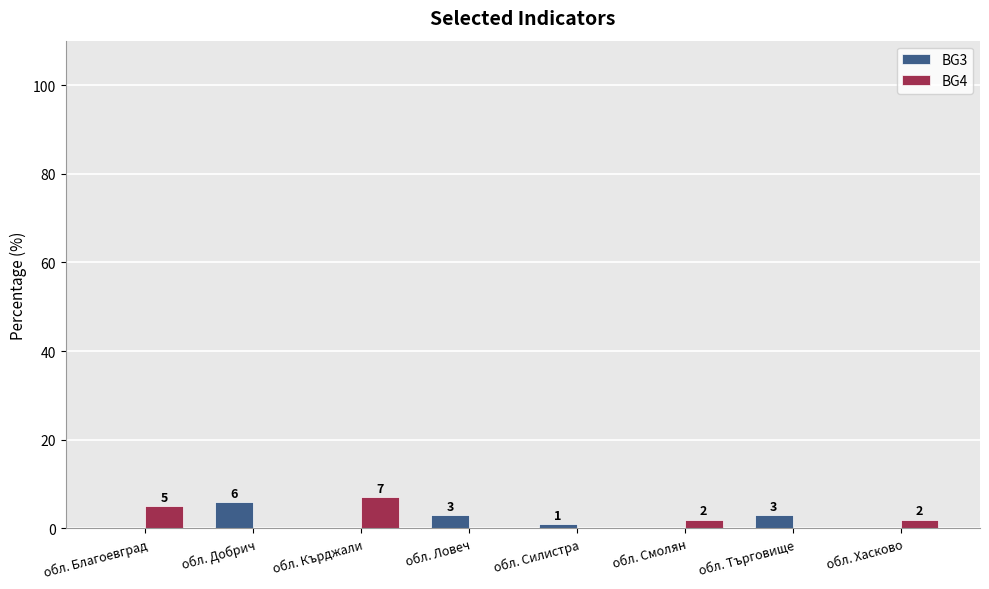

Count the BG3 values in the range 0 to 3.

7